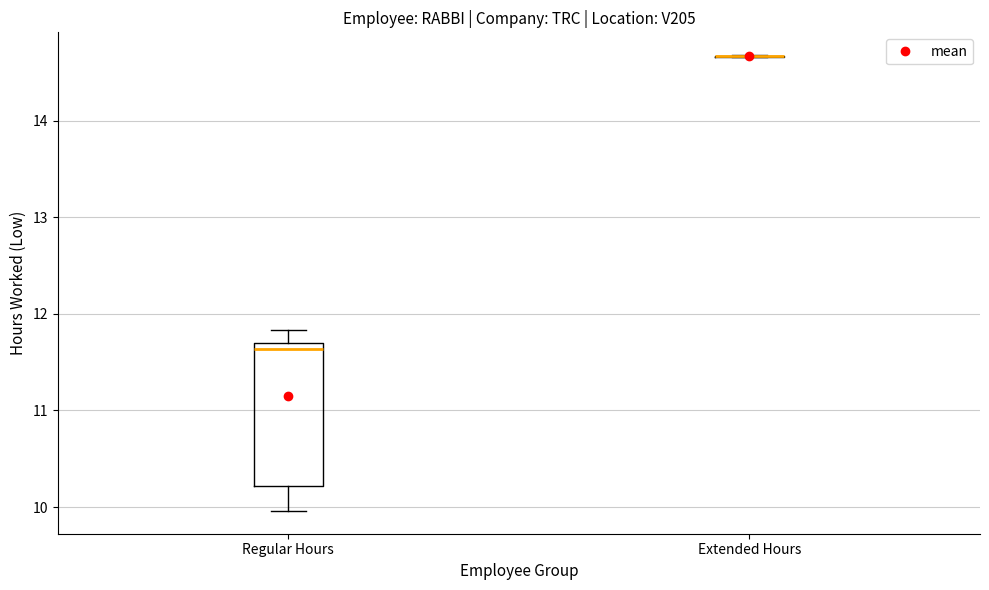

Reading left to right, read every box against the y-axis: the position of its median line, the range the box covers, and the ends of its whiskers. The values are not printed on the chart, so give them approximately, as read against the axis.

Regular Hours: median 11.6, box 10.2 to 11.7, whiskers 10.0 to 11.8
Extended Hours: box collapsed to a line at 14.7, whiskers 14.7 to 14.7